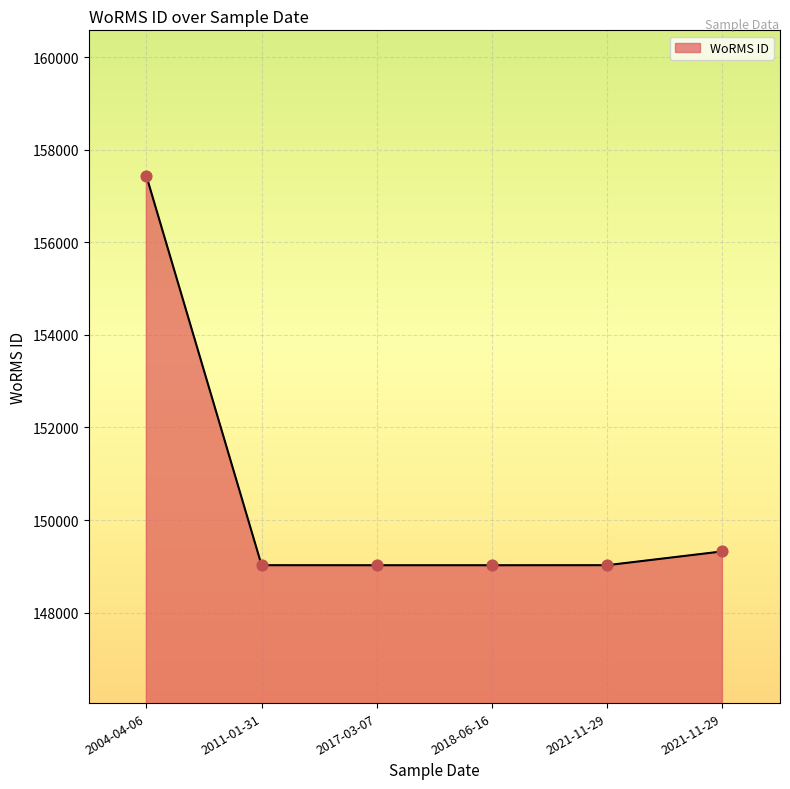

What is the ratio of the value at 2017-03-07 to the value at 2018-06-16?

1.0